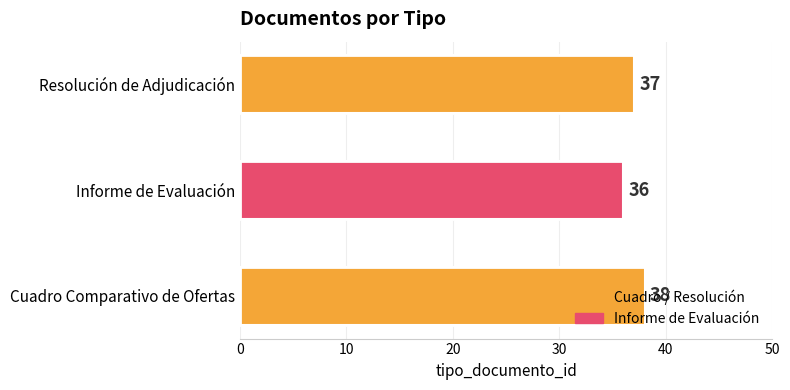

List the labels in order of value, smallest first.

Informe de Evaluación, Resolución de Adjudicación, Cuadro Comparativo de Ofertas